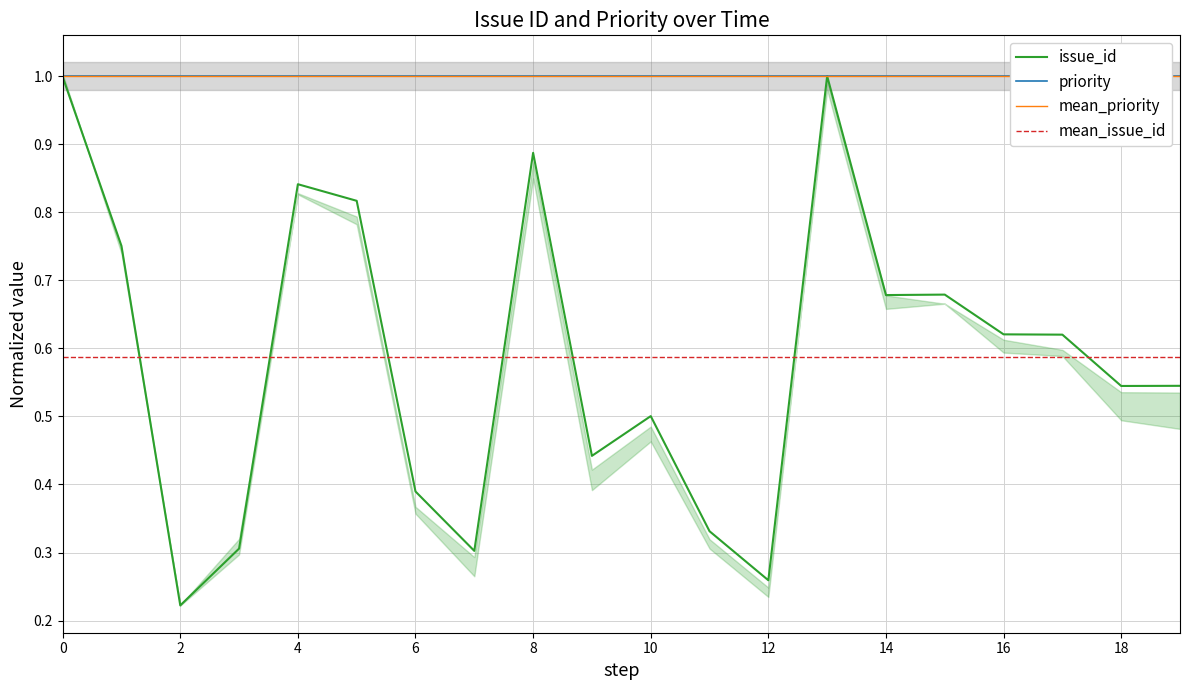

What is the label of the 2nd point from the right?

18